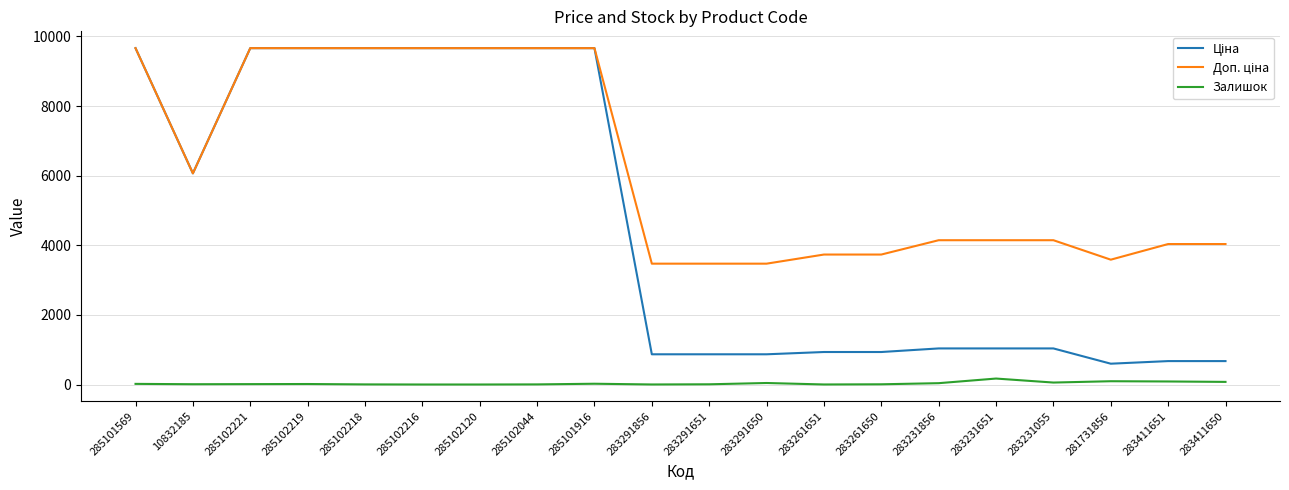

What is the greatest value displayed?

9664.7